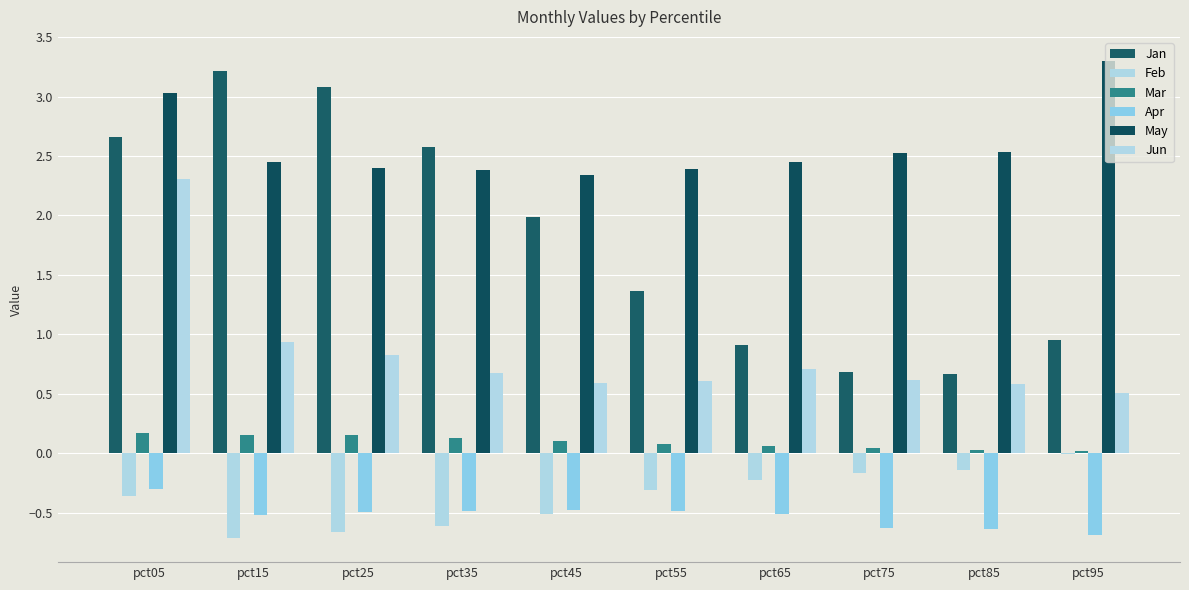

Are the bars grouped side by side (vs. stacked)?

Yes